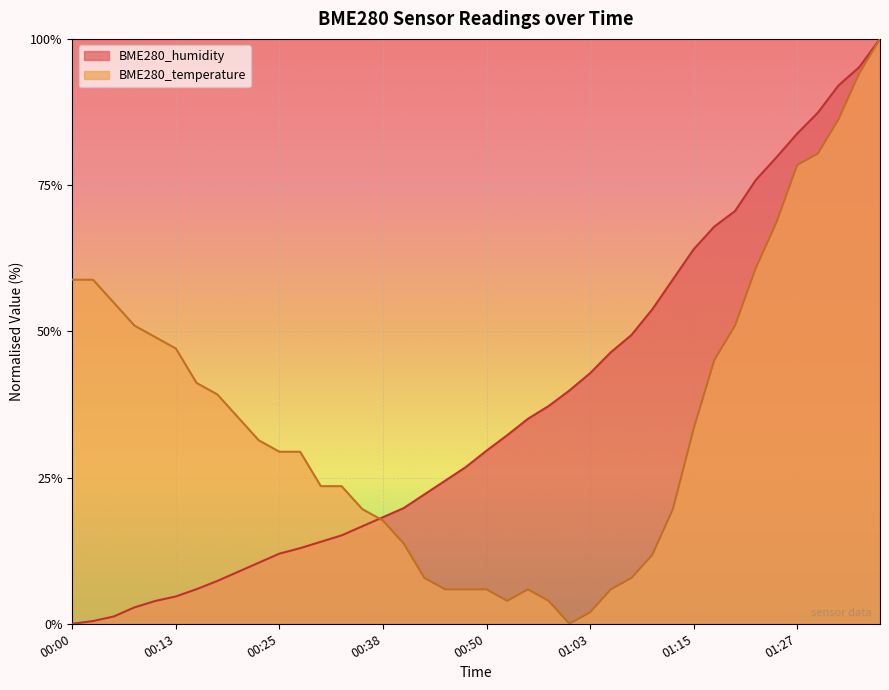

What is the difference between the BME280_humidity values at 00:23 and 00:03?

10.0